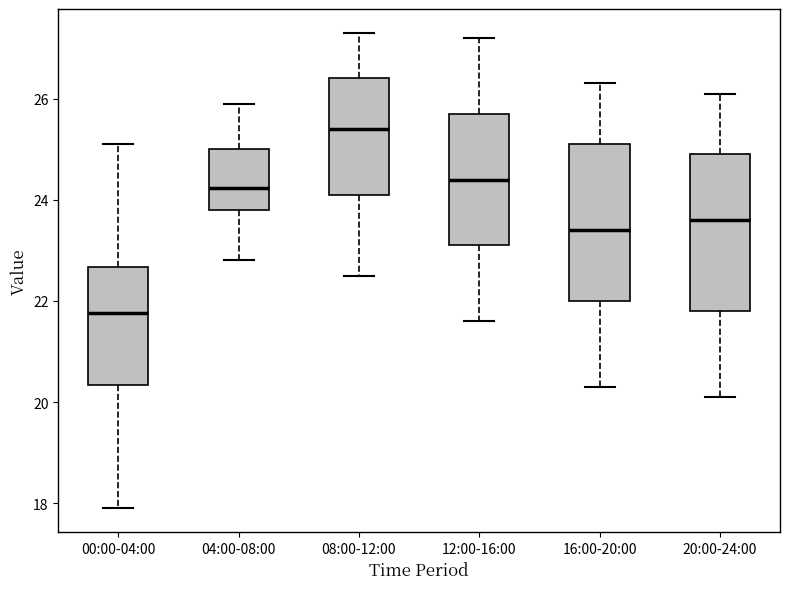

Reading left to right, transcribe this box plot: for each box, give where its median line is, the range the box spans, and where its two whiskers end, as read against the y-axis. The values are not printed on the chart, so give them approximately, as read against the axis.

00:00-04:00: median 21.8, box 20.4 to 22.6, whiskers 18.0 to 25.2
04:00-08:00: median 24.2, box 23.8 to 25.0, whiskers 22.8 to 26.0
08:00-12:00: median 25.4, box 24.2 to 26.4, whiskers 22.6 to 27.4
12:00-16:00: median 24.4, box 23.2 to 25.8, whiskers 21.6 to 27.2
16:00-20:00: median 23.4, box 22.0 to 25.2, whiskers 20.4 to 26.4
20:00-24:00: median 23.6, box 21.8 to 25.0, whiskers 20.2 to 26.2